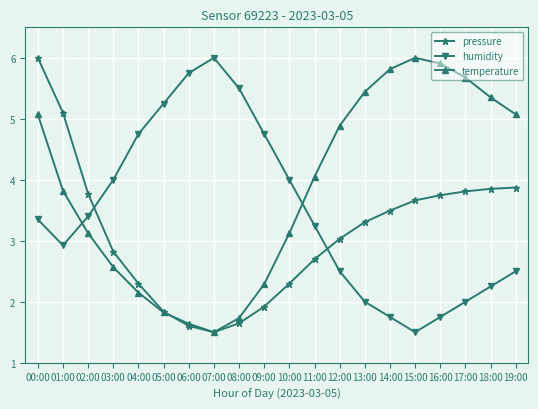

What are all the series names shown in the legend?

pressure, humidity, temperature